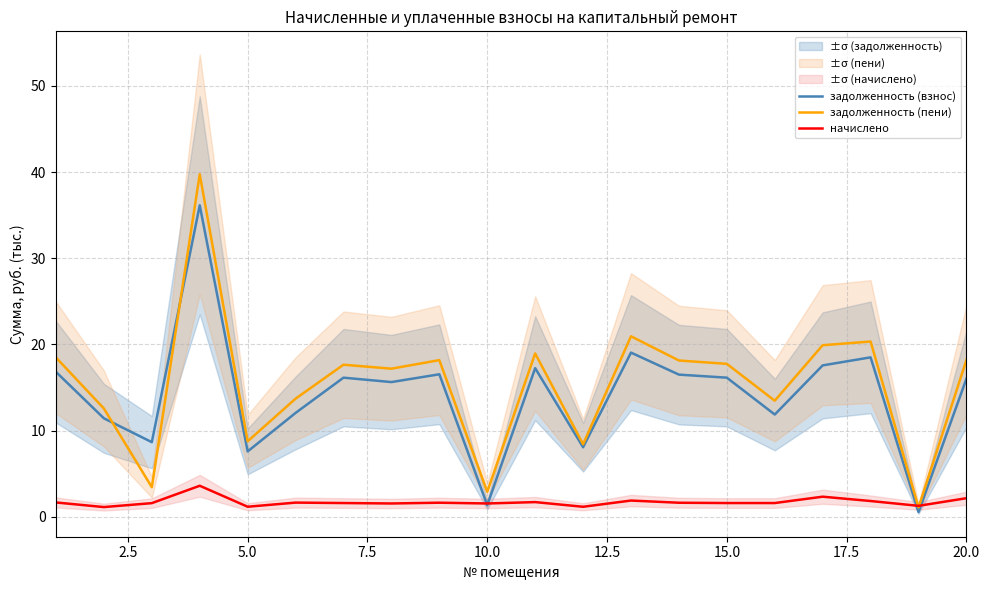

How many intersections are there between задолженность (пени) and начислено?

2